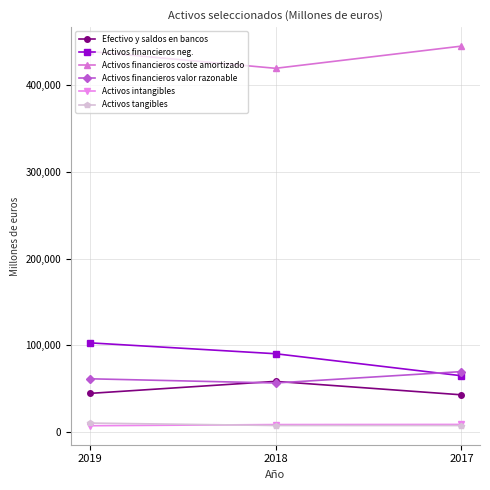

At which label is Activos intangibles closest to 7715?

2018